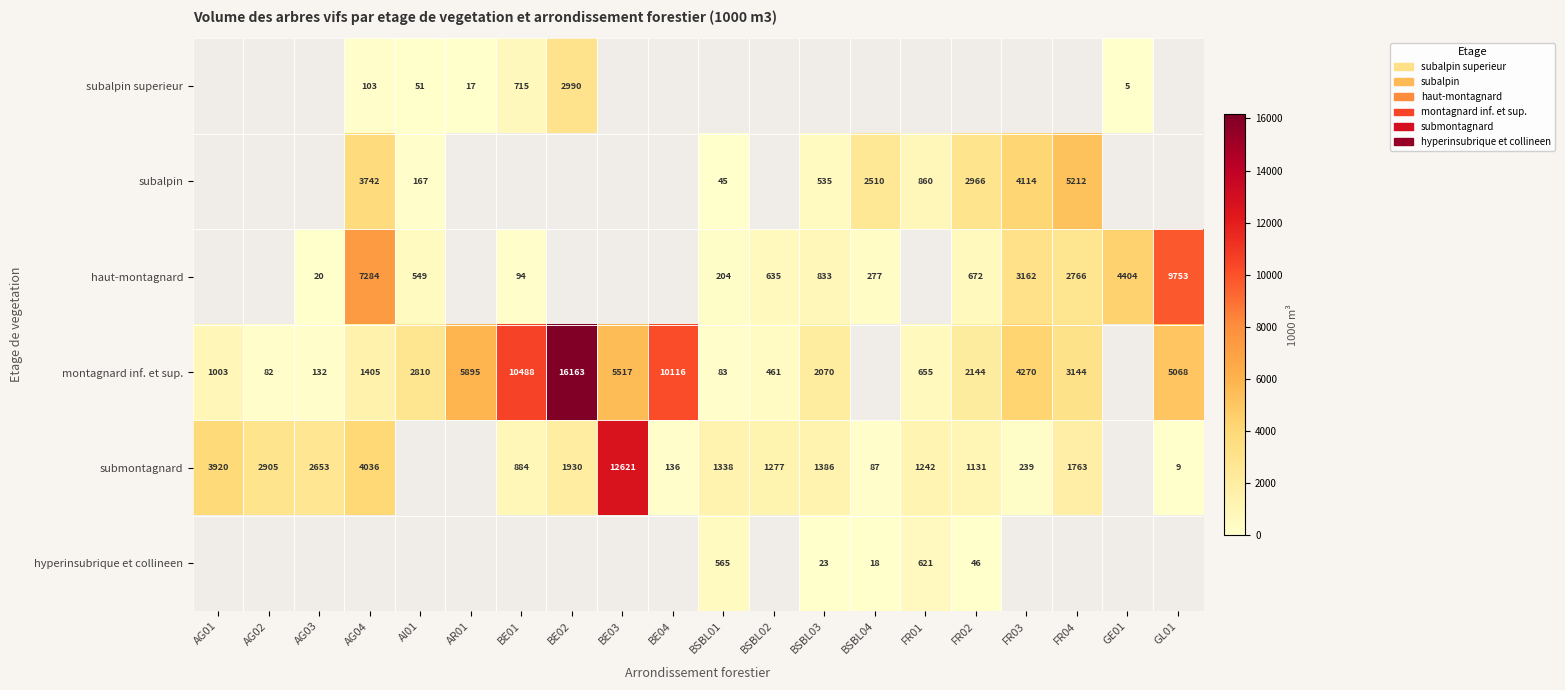

What is the smallest value displayed?

5.0